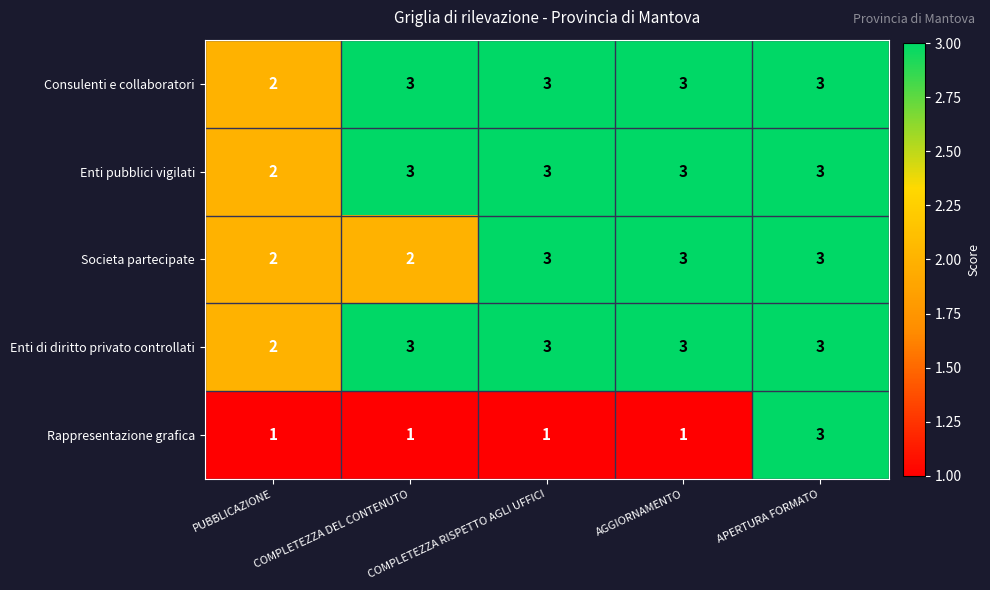

At which category is the sum across all series the highest?

APERTURA FORMATO